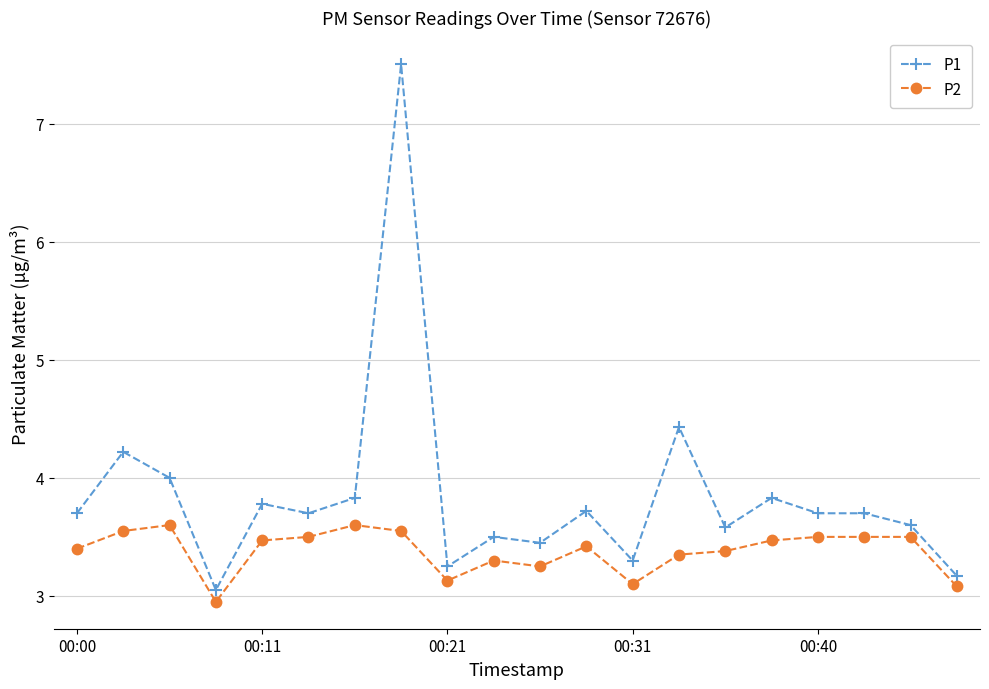

True or false: P1 has more than 1 interior local peaks.

True